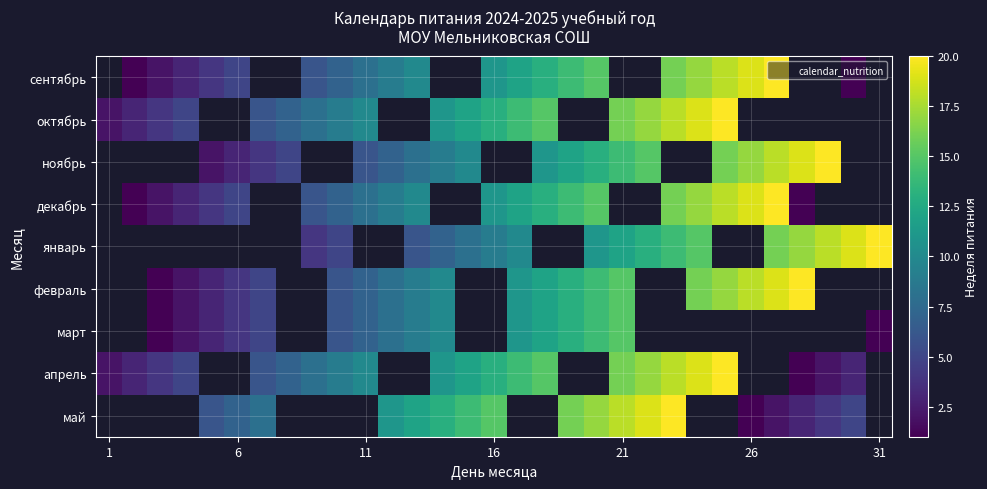

True or false: май has a value of 32.1 at 21.

False